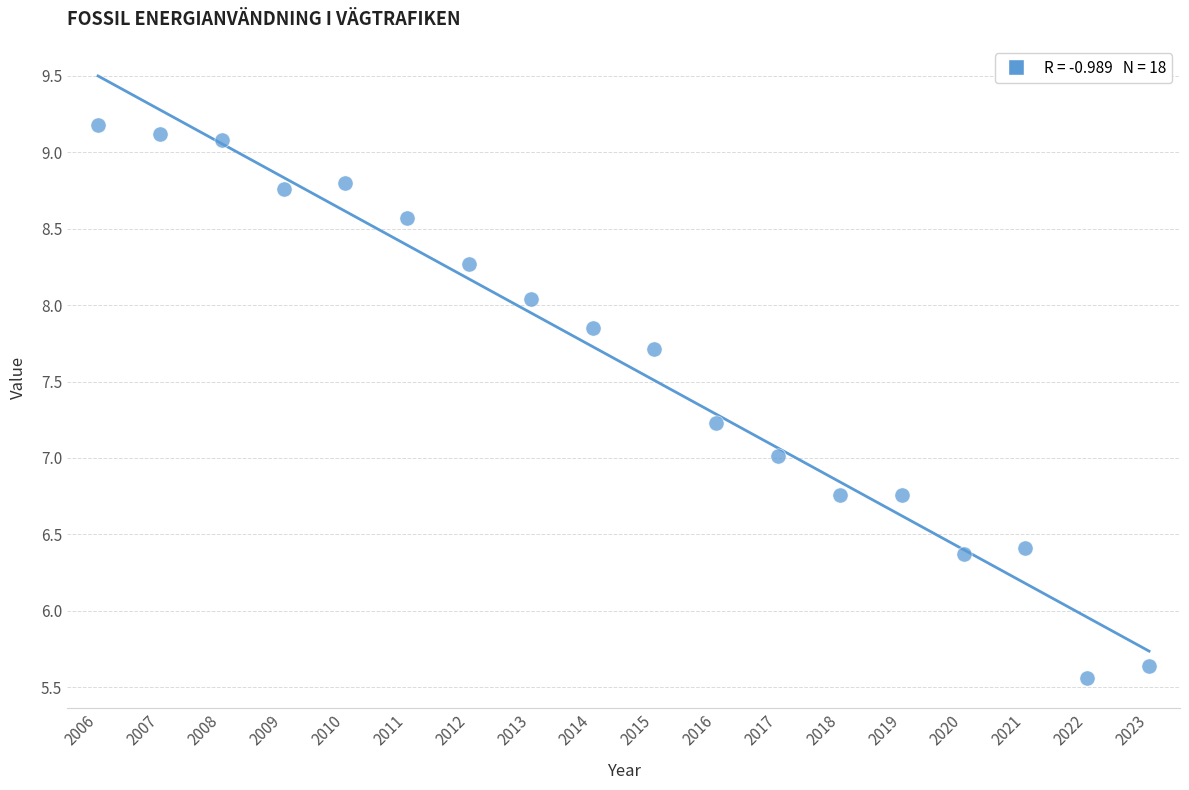

What is the range of X values (max minus min)?

17.0